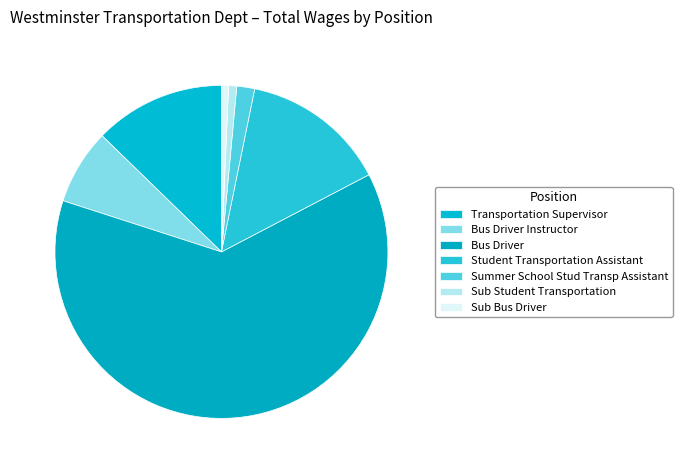

Is there a majority slice in this chart?

Yes